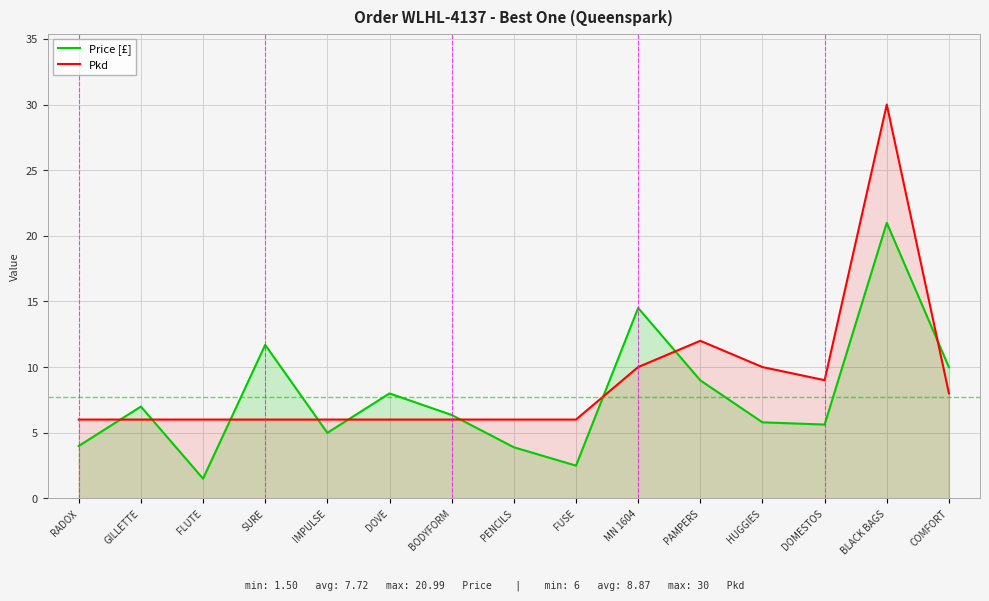

Which has a higher value, FLUTE or SURE?

SURE